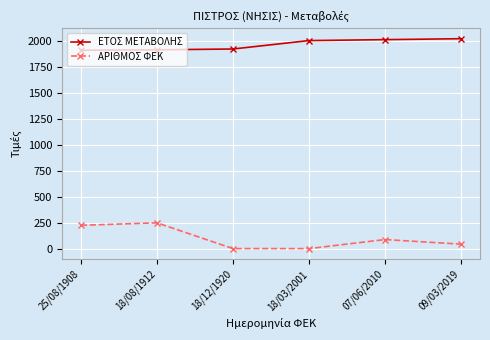

Which series has the largest total across all categories?

ΕΤΟΣ ΜΕΤΑΒΟΛΗΣ